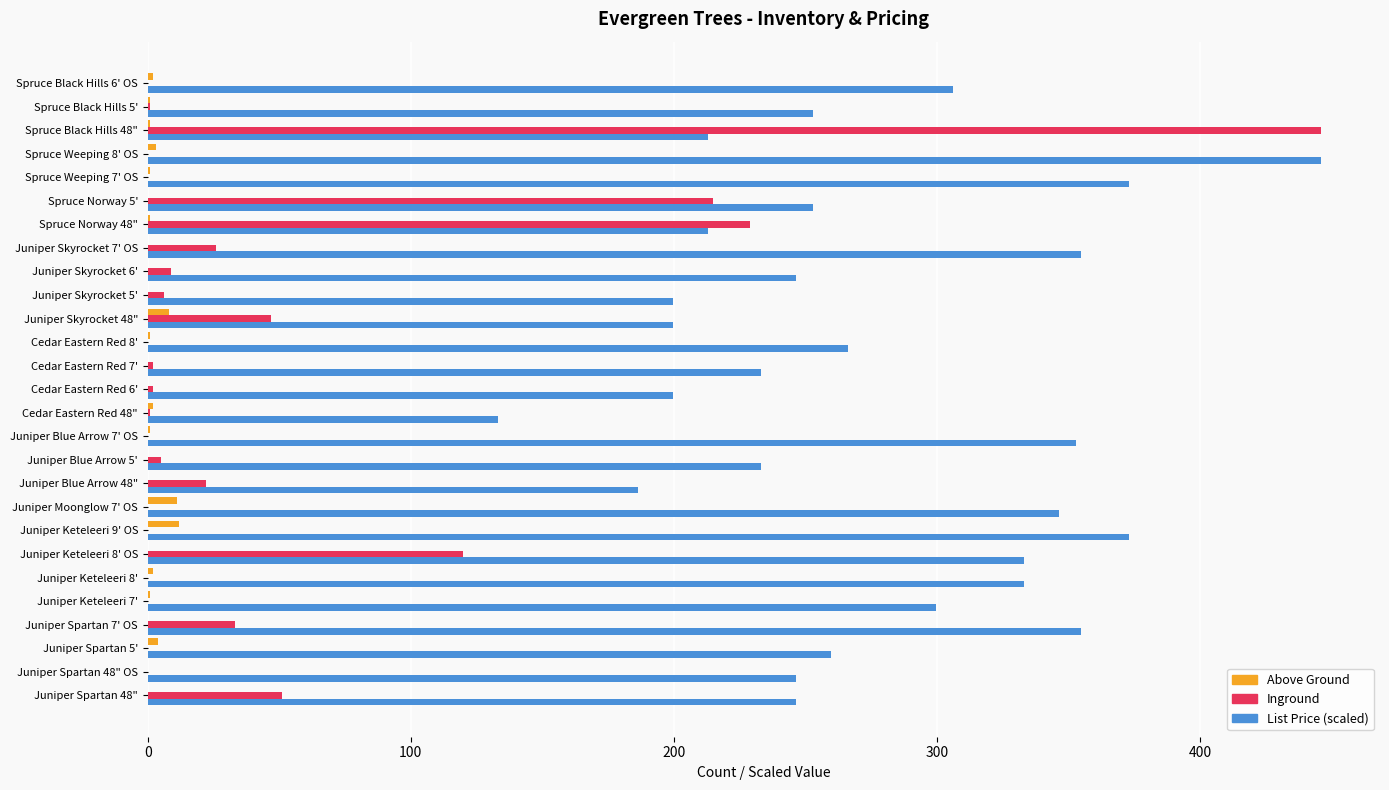

Is the value of List Price (scaled) at Juniper Moonglow 7' OS greater than the value of Above Ground at Juniper Spartan 5'?

Yes